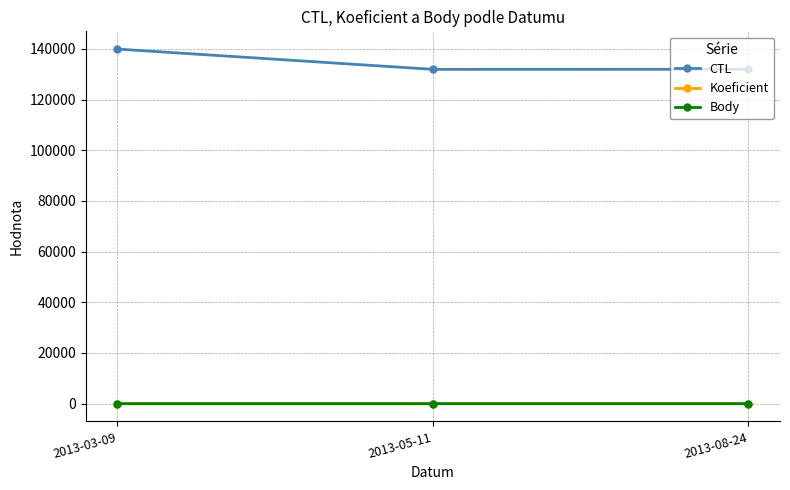

Which series has the largest range (max minus min)?

CTL